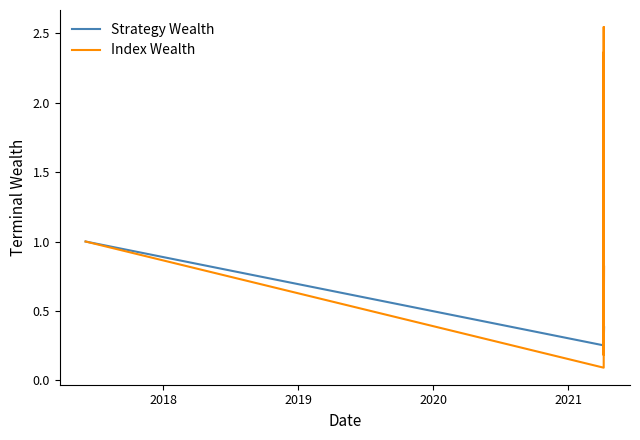

Is the value of Index Wealth at 2018 greater than the value of Strategy Wealth at 26?

No